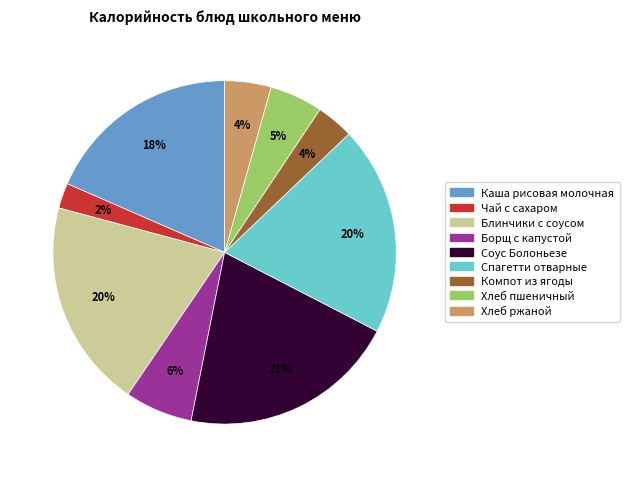

Is the sum of Блинчики с соусом and Спагетти отварные greater than half?

No